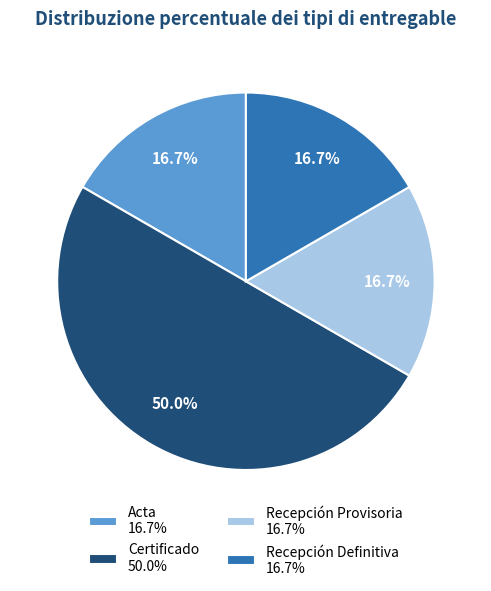

Approximately how many times larger is the value at Recepción Definitiva compared to Recepción Provisoria?

1.0